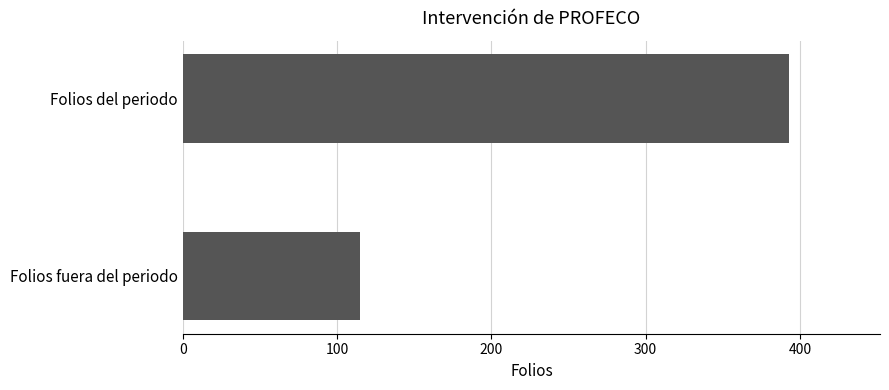

What is the sum of all values?

508